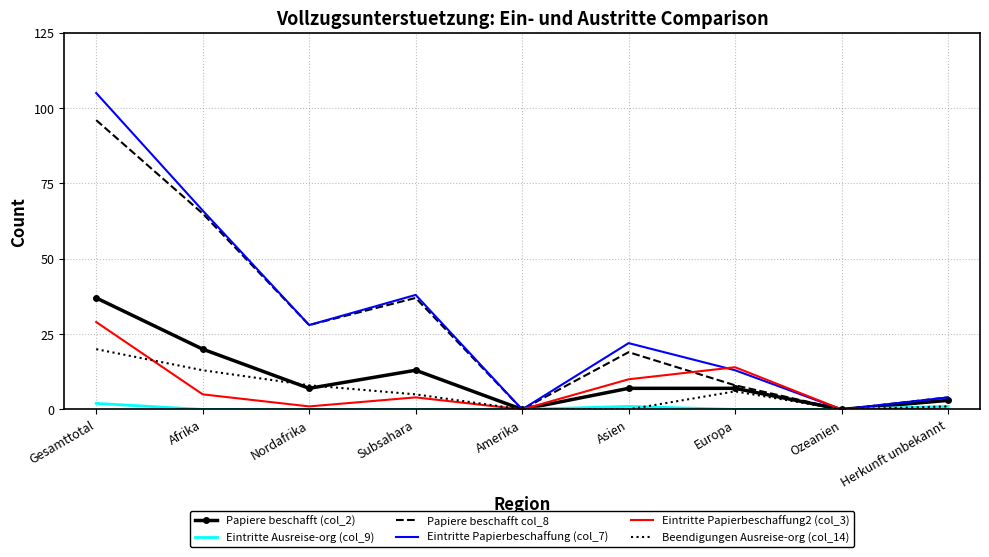

What position from the left is Subsahara?

4